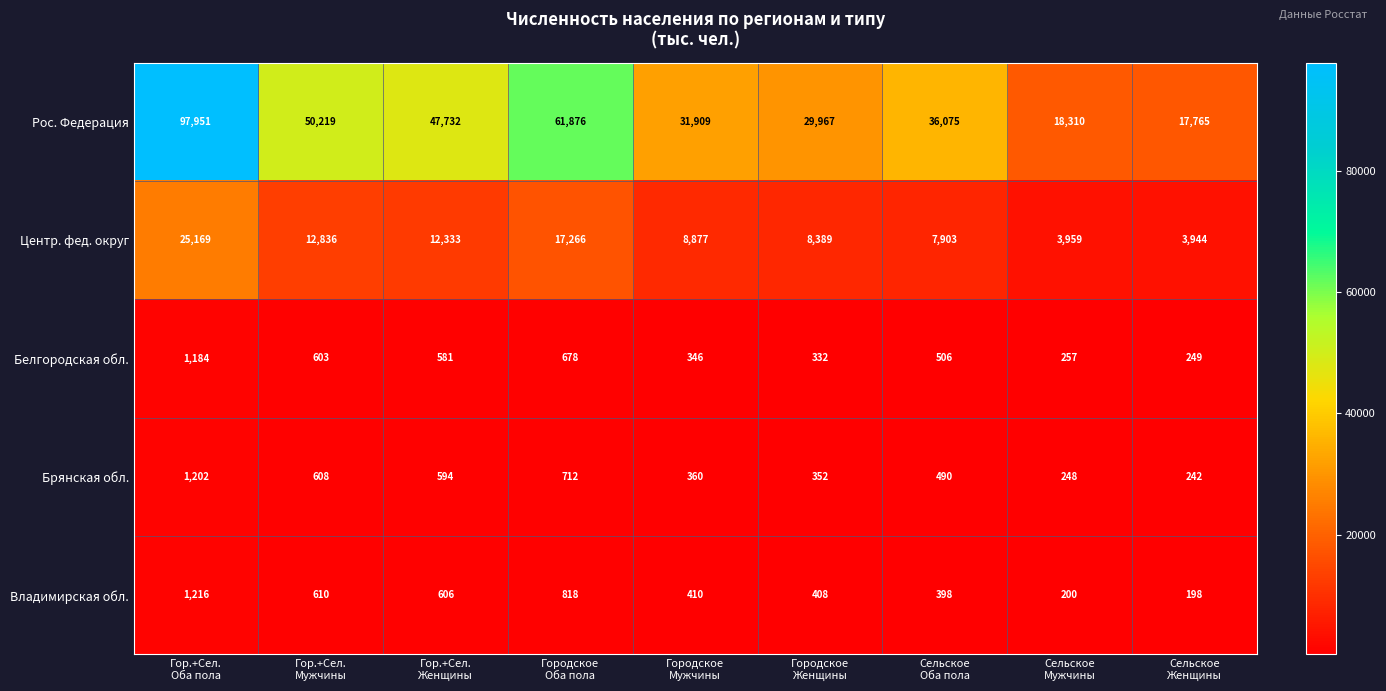

Which series has the widest spread of values?

Рос. Федерация